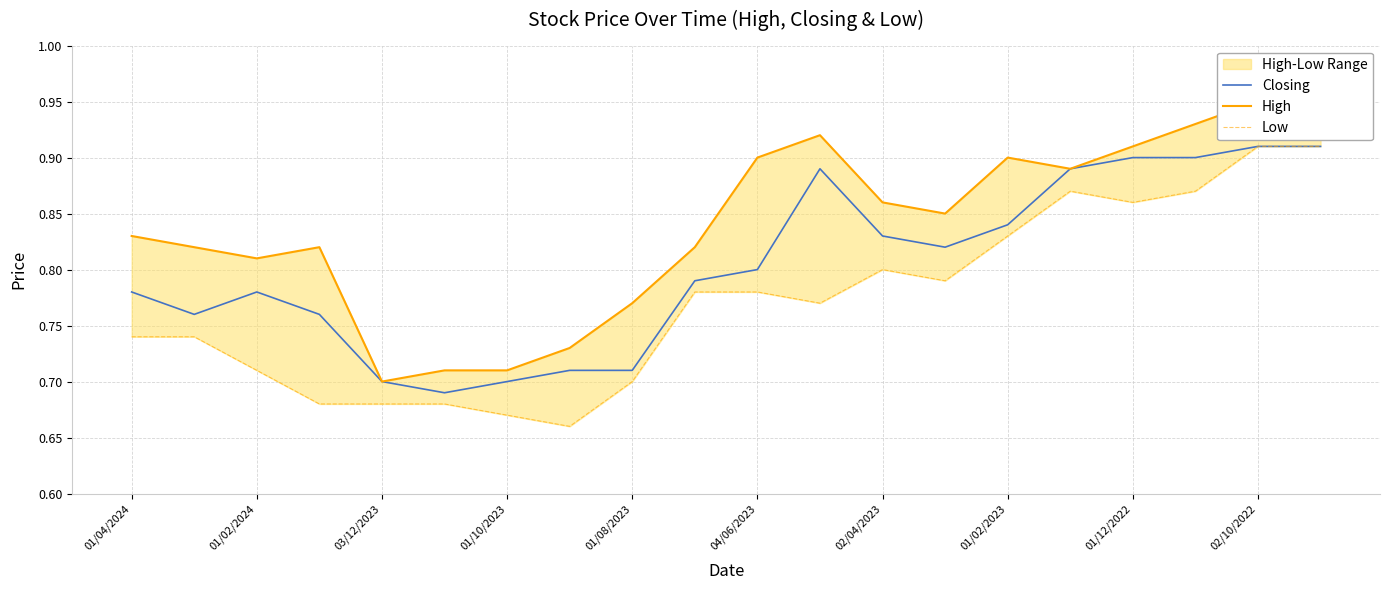

The Closing series shows 0.9 at 01/12/2022. True or false?

True